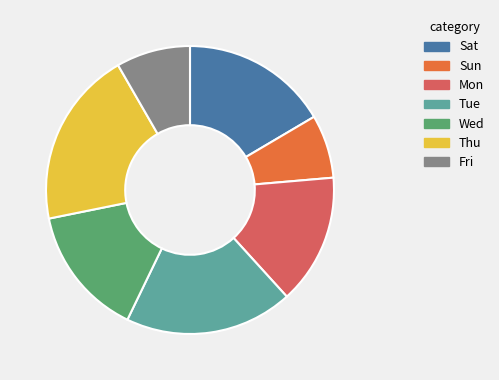

Does any single category account for the majority?

No